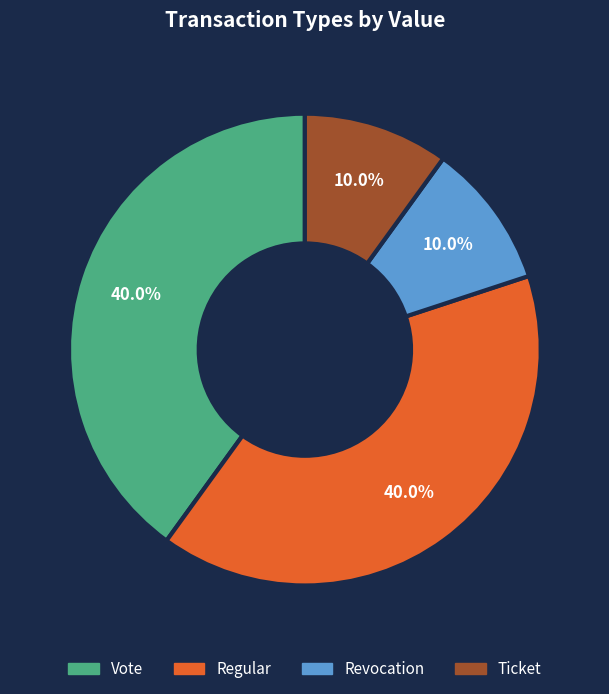

Is there any slice that represents more than half of the pie?

No